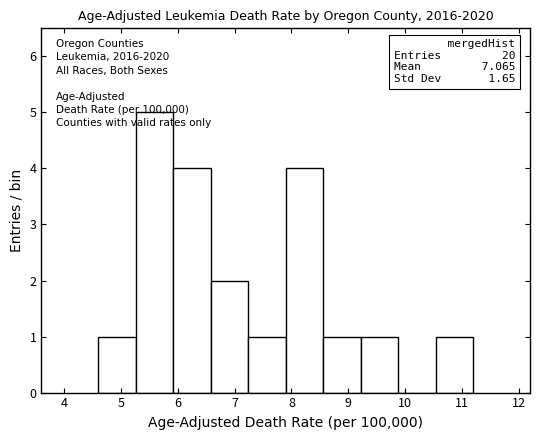

Which range on the x-axis has the tallest bar?

5.26 to 5.92